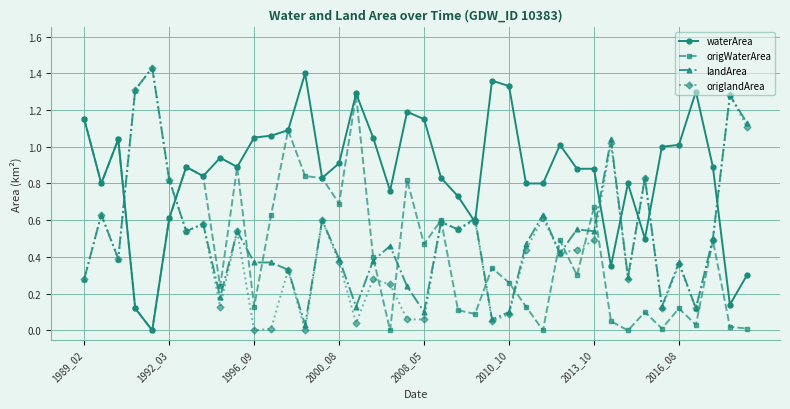

Which series has the largest total across all categories?

waterArea